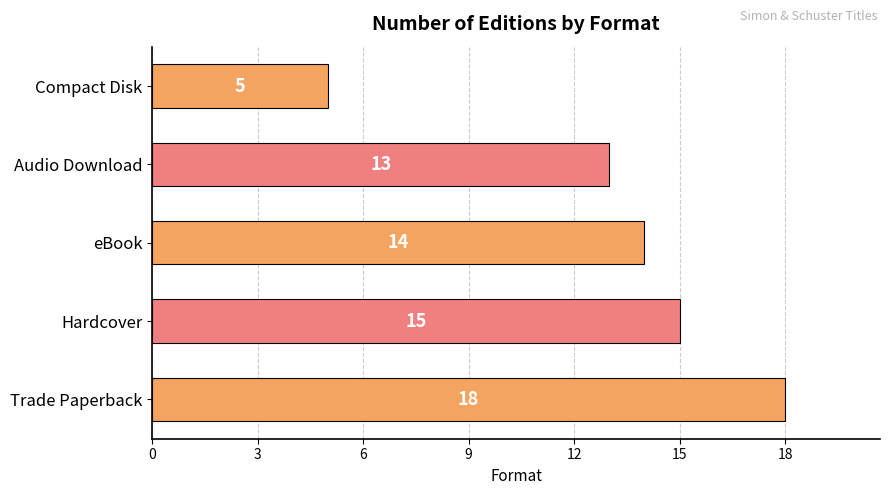

What is the sum of all values?

65